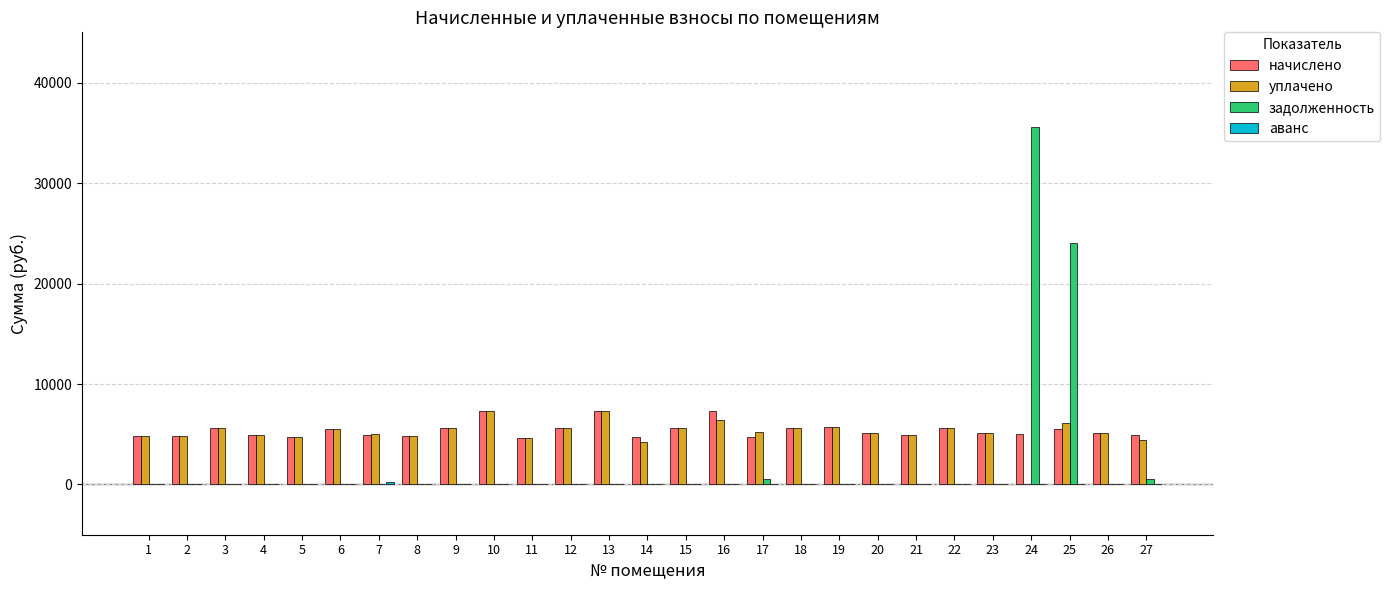

What is the greatest value displayed?

35549.3